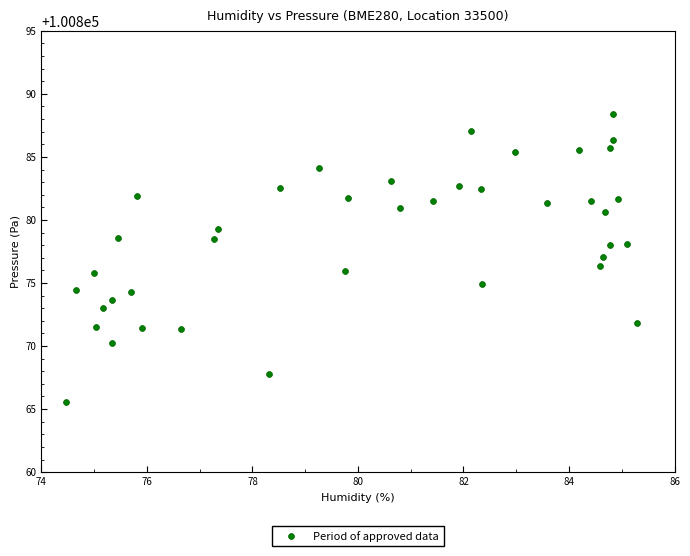

What is the range of Y values (max minus min)?

22.9